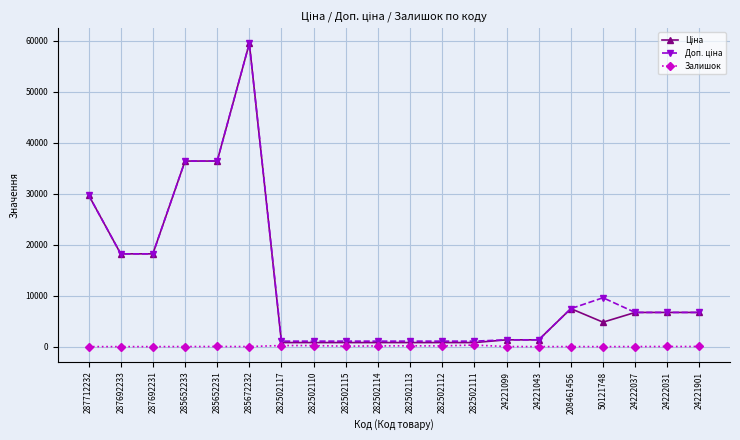

At which category is the sum across all series the highest?

285672232